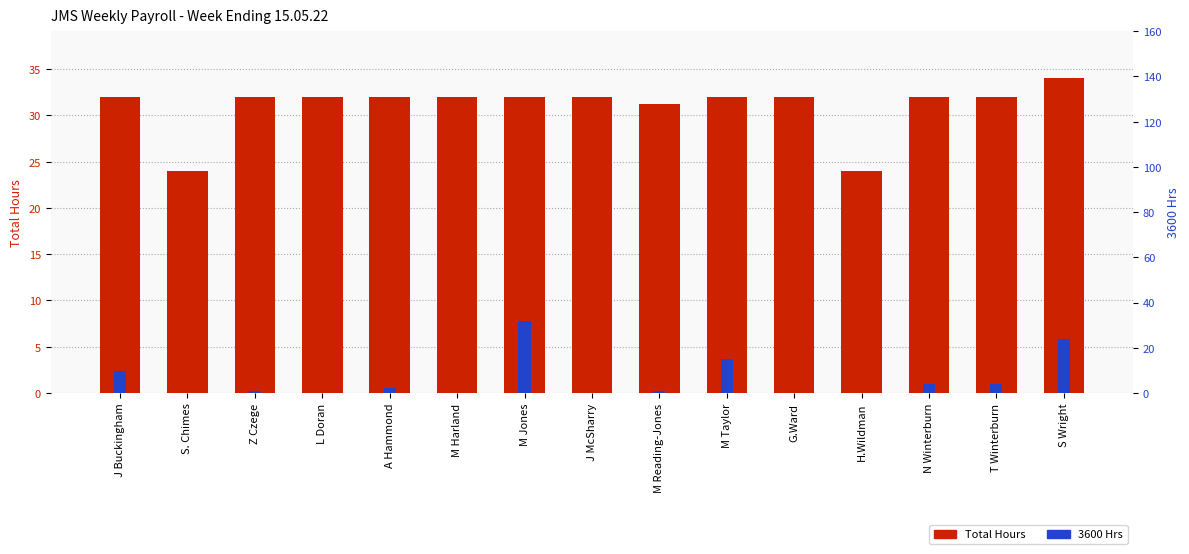

List the series in order of their overall mean, lowest first.

3600 Hrs, Total Hours